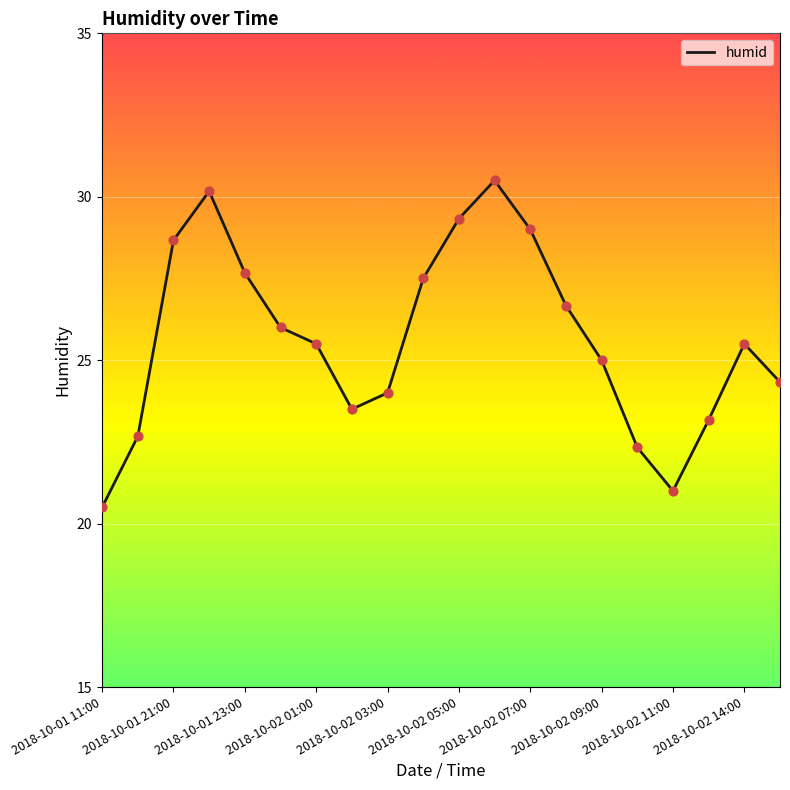

What is the minimum value shown in the chart?

20.5